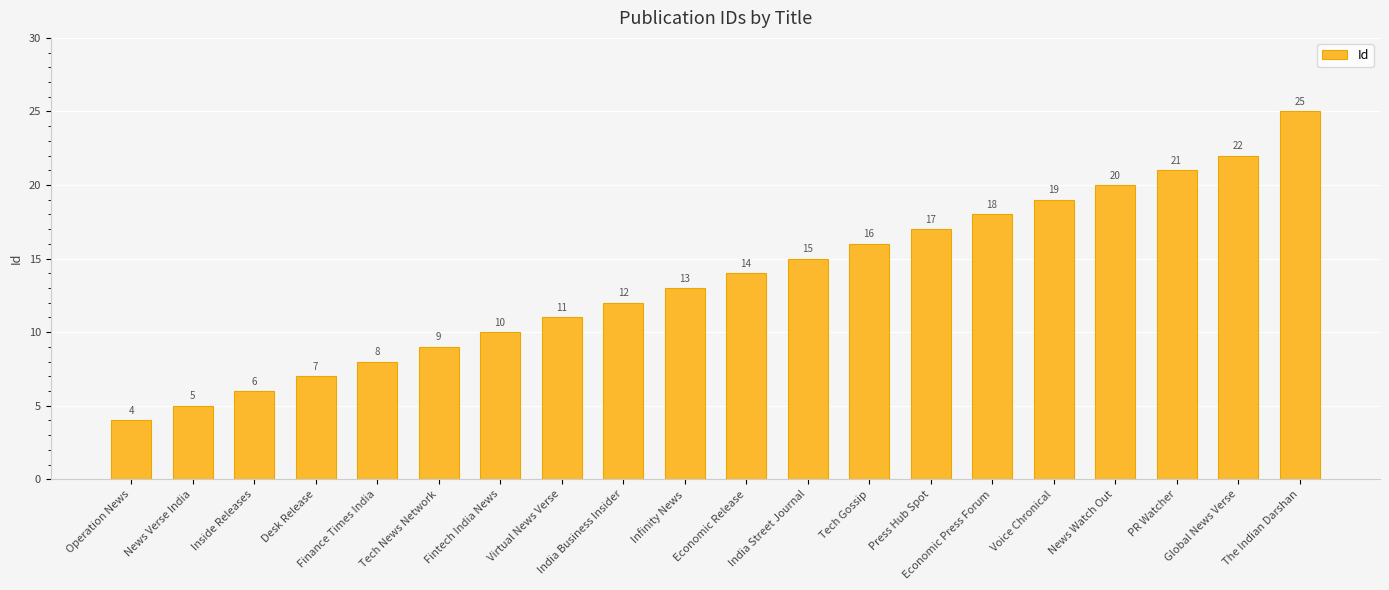

Which label corresponds to the largest value in the chart?

The Indian Darshan